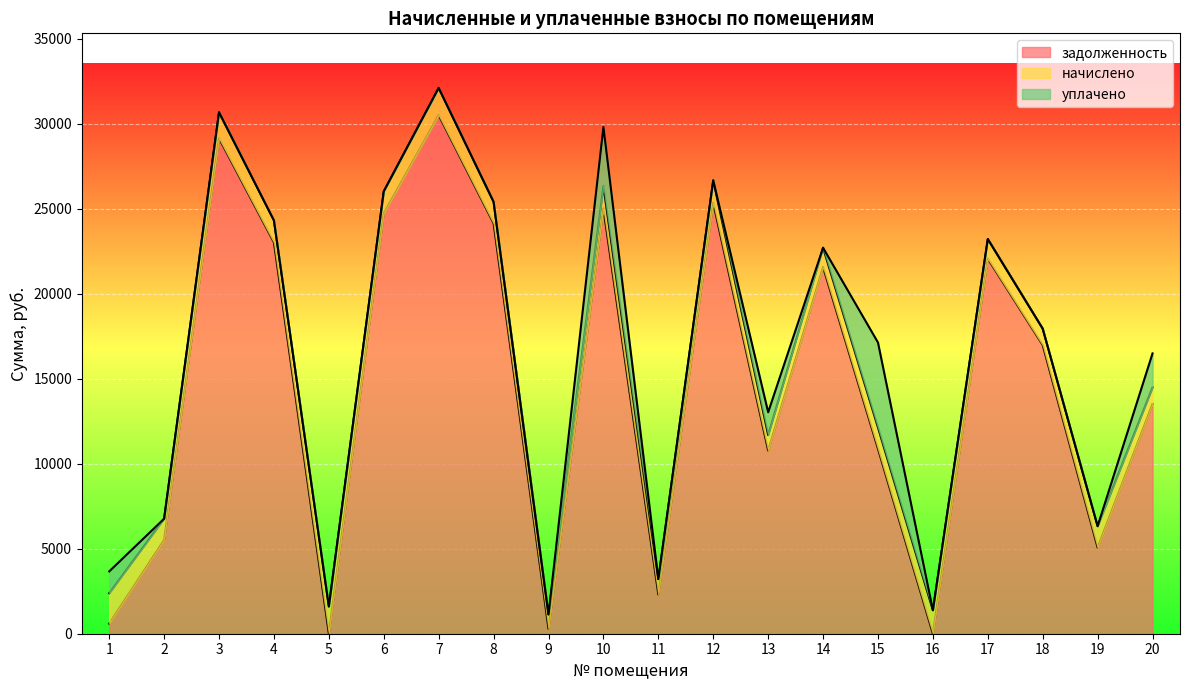

What is the difference between the highest and lowest values at 7?

30502.4